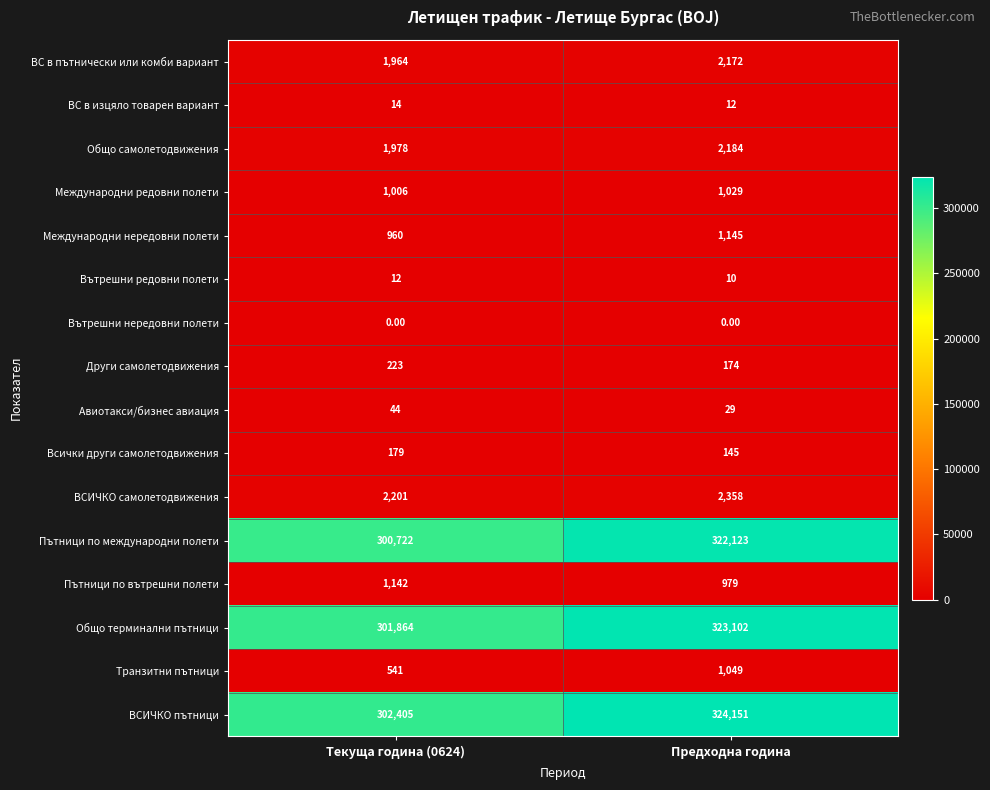

List the series in order of their peak value, lowest first.

Вътрешни нередовни полети, Вътрешни редовни полети, ВС в изцяло товарен вариант, Авиотакси/бизнес авиация, Всички други самолетодвижения, Други самолетодвижения, Международни редовни полети, Транзитни пътници, Пътници по вътрешни полети, Международни нередовни полети, ВС в пътнически или комби вариант, Общо самолетодвижения, ВСИЧКО самолетодвижения, Пътници по международни полети, Общо терминални пътници, ВСИЧКО пътници